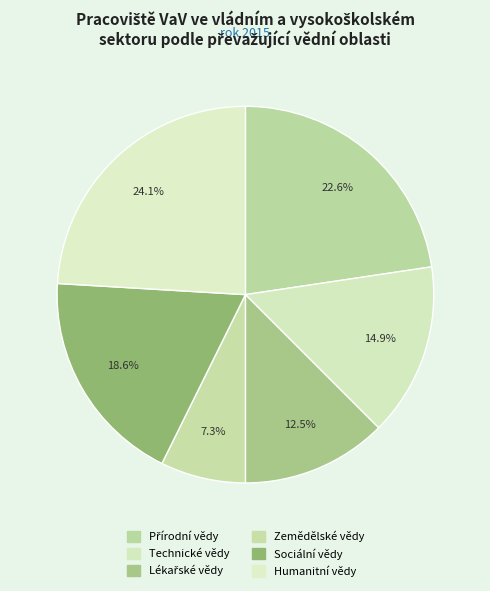

Count the number of slices in the pie.

6